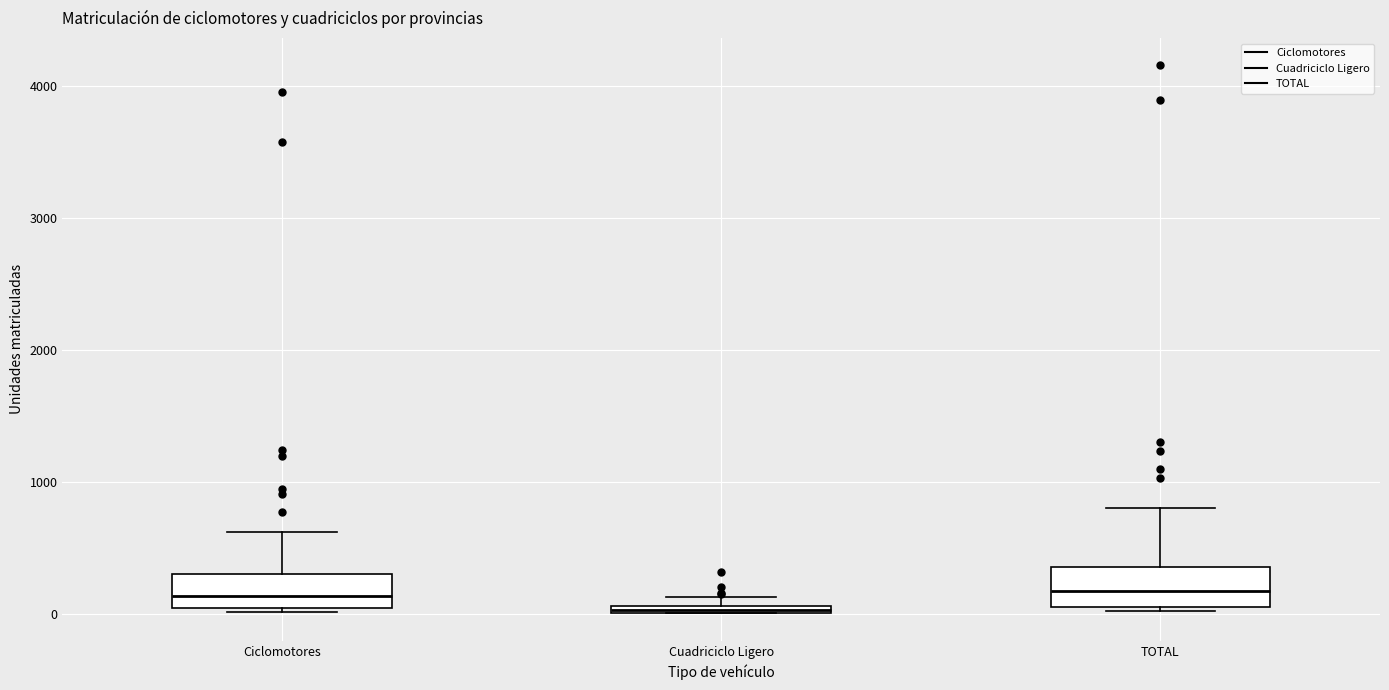

Which box has the lowest median line?

Cuadriciclo Ligero